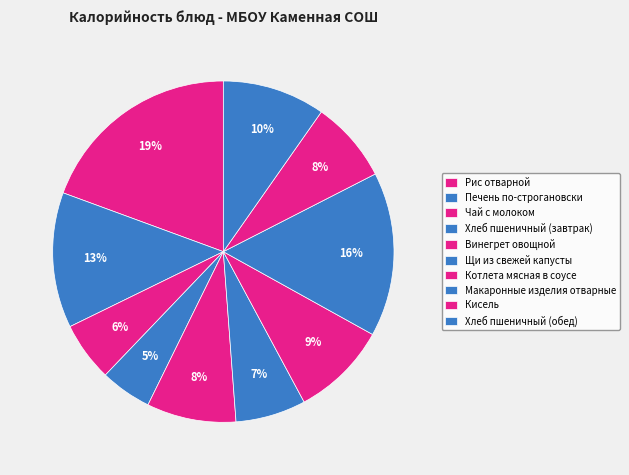

What is the largest slice in the pie chart?

Рис отварной